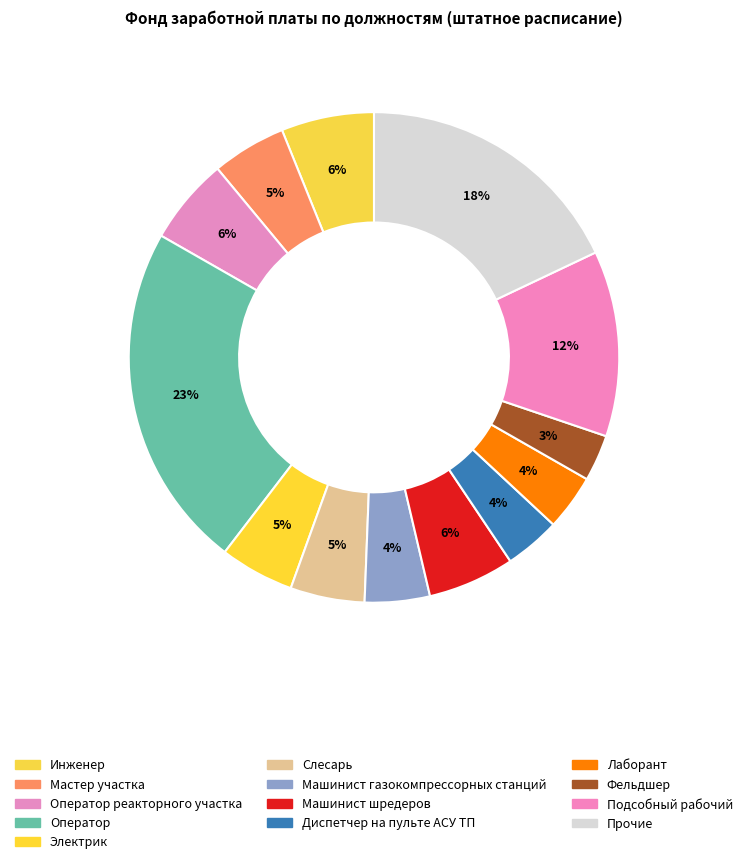

What is the largest slice in the pie chart?

Оператор